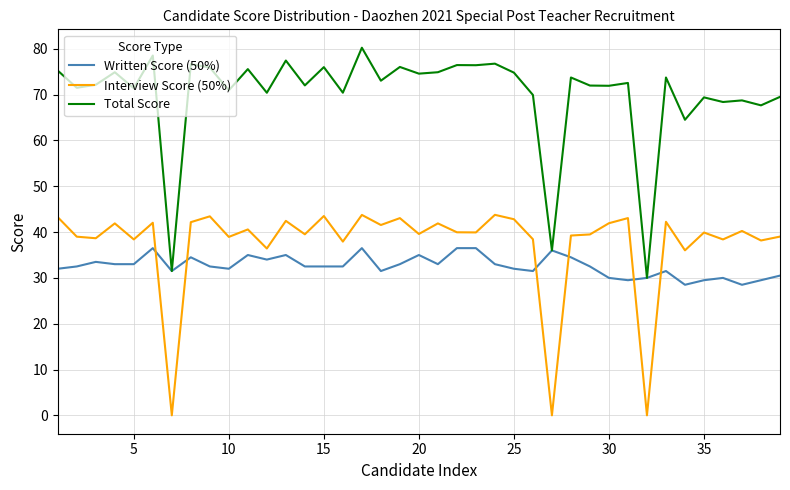

Which series has the widest spread of values?

Total Score